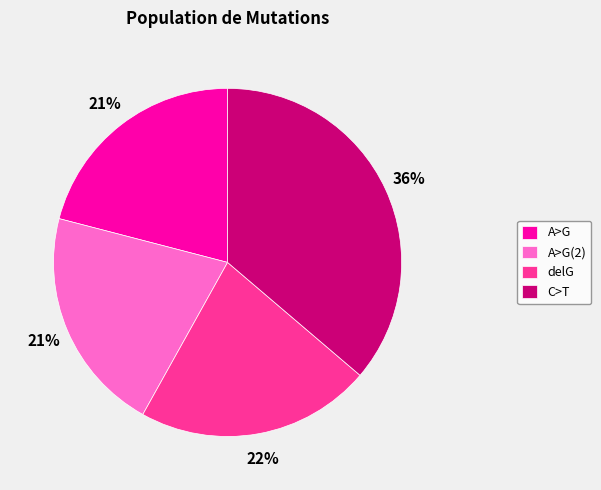

To the nearest percent, what portion does A>G represent?

21%